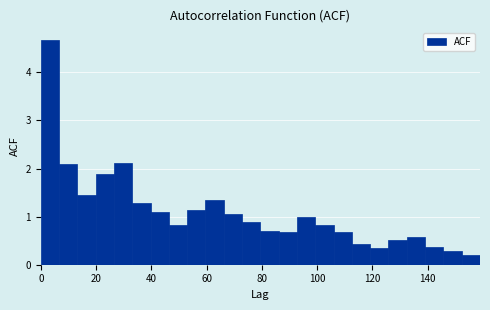

Read against the x-axis, roughly where is the centre of the tallest bar?

4